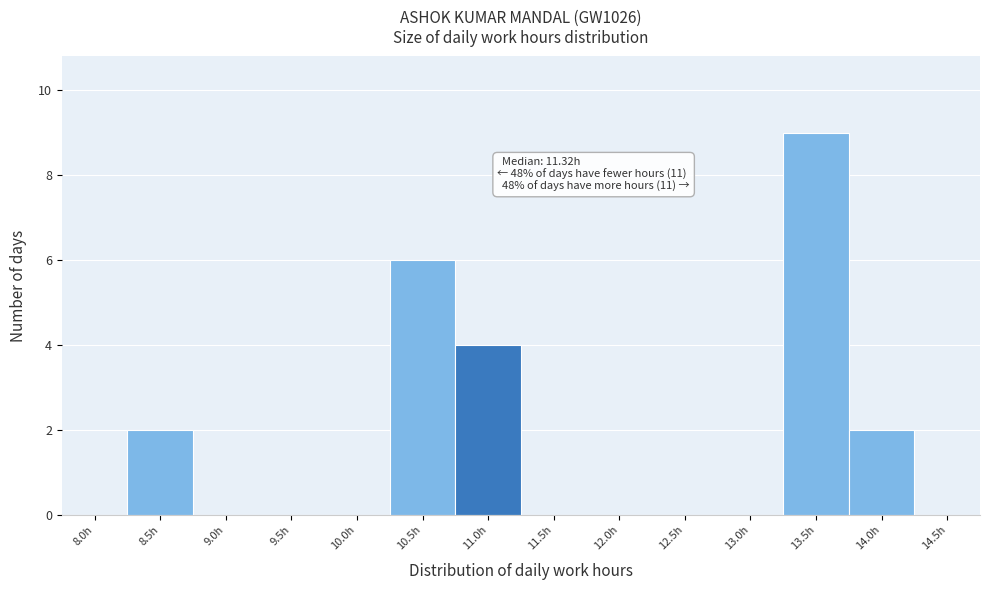

Reading left to right, what are all the values shown in this chart?

8.0h=0	8.5h=2	9.0h=0	9.5h=0	10.0h=0	10.5h=6	11.0h=4	11.5h=0	12.0h=0	12.5h=0	13.0h=0	13.5h=9	14.0h=2	14.5h=0